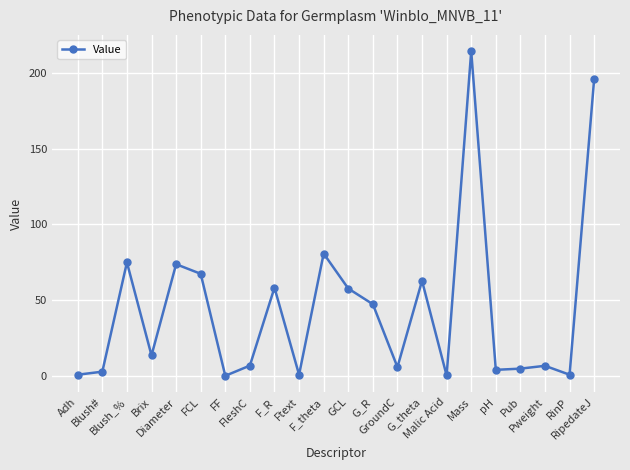

What is the label of the 16th point from the right?

FF